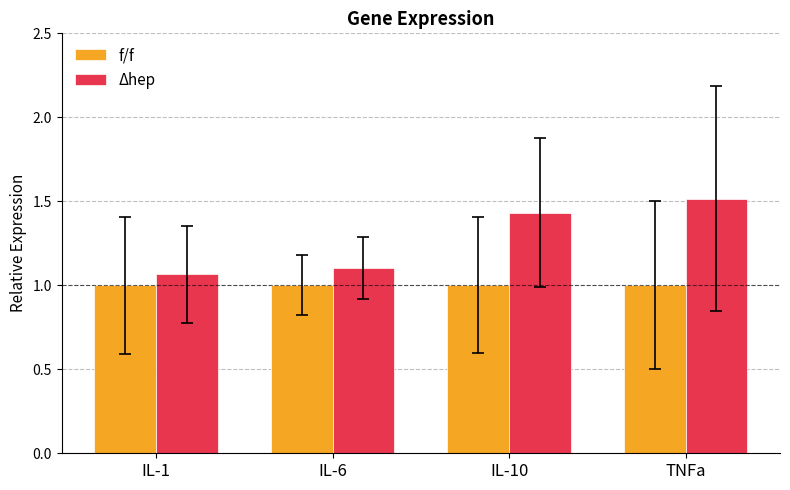

What are all the series names shown in the legend?

f/f, Δhep